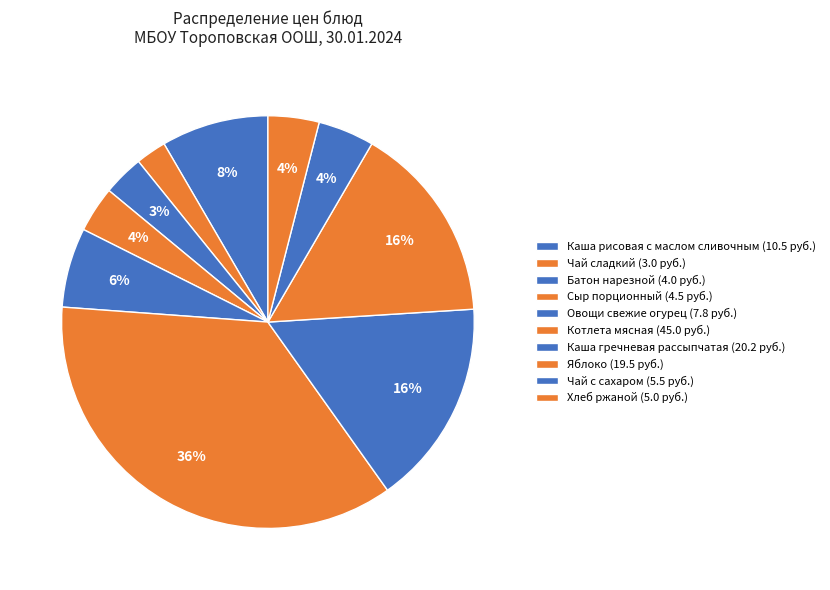

Which slice is the largest?

Котлета мясная